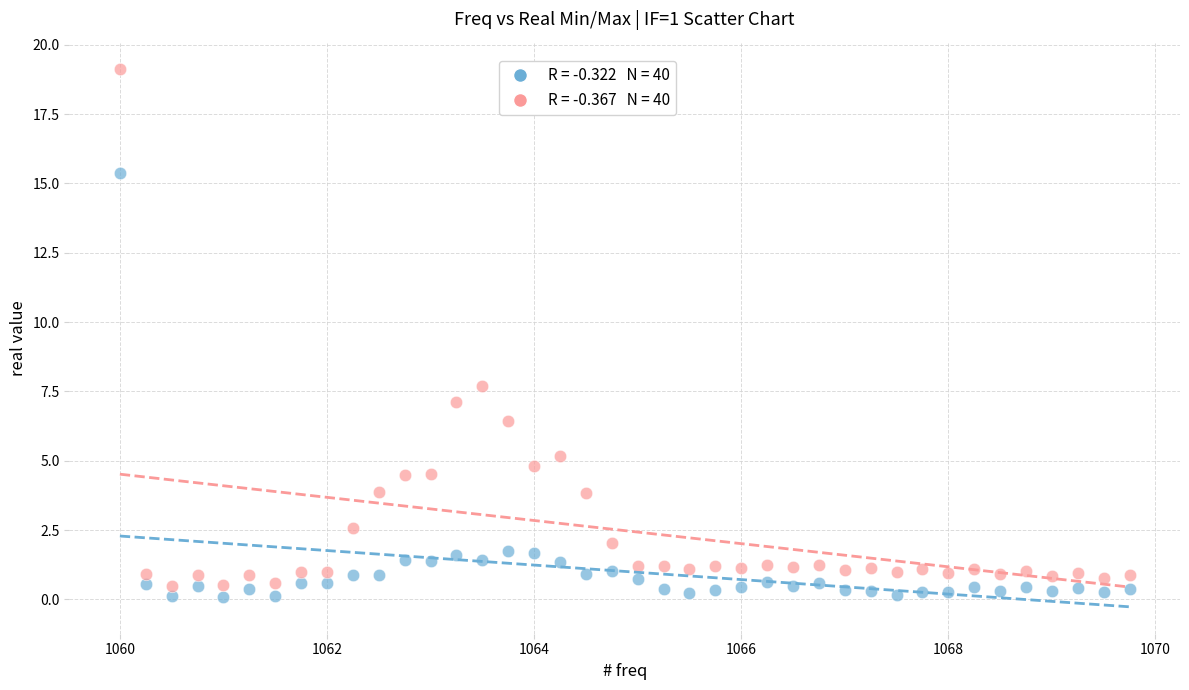

Across all series, what Y value is closest to 9?

7.7